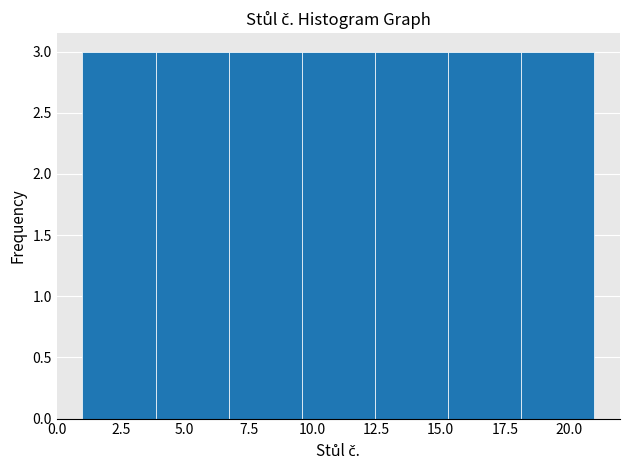

Reading left to right, transcribe this chart: for each bar, give the range it covers on the x-axis and its height. Neither the bar edges nor the heights are printed on the chart, so give them approximately, as read against the axes.

1.0 to 4.0: 3
4.0 to 6.5: 3
6.5 to 9.5: 3
9.5 to 12.5: 3
12.5 to 15.5: 3
15.5 to 18.0: 3
18.0 to 21.0: 3